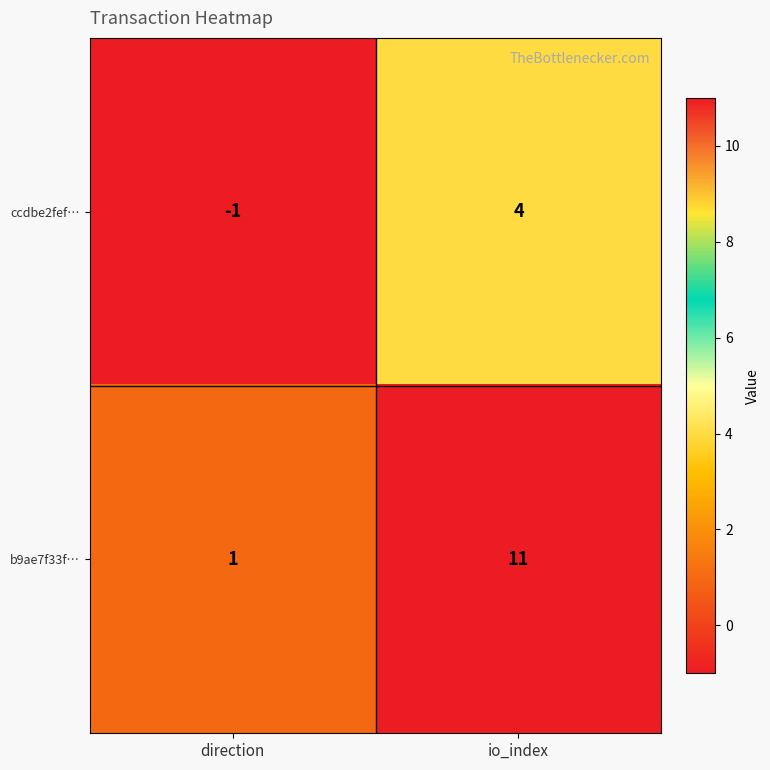

At which category is the sum across all series the highest?

io_index